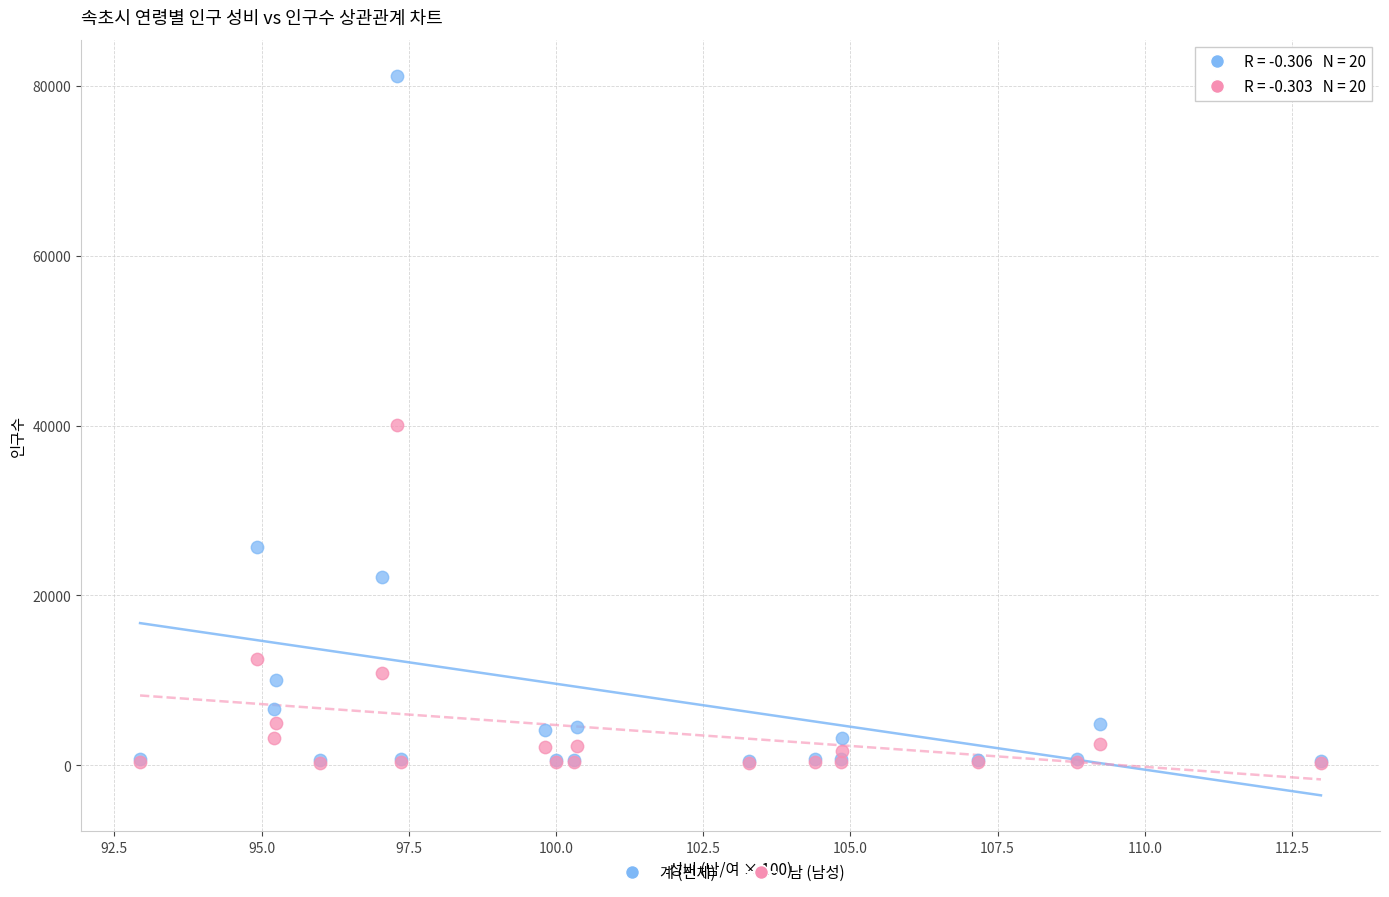

In the 남 (남성) series, what Y value is closest to 20133?

12498